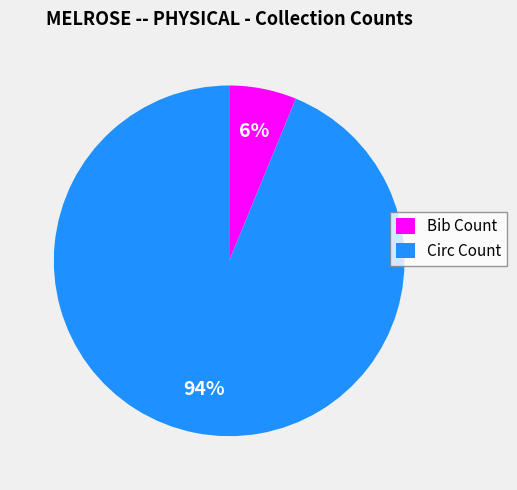

What is the largest slice in the pie chart?

Circ Count